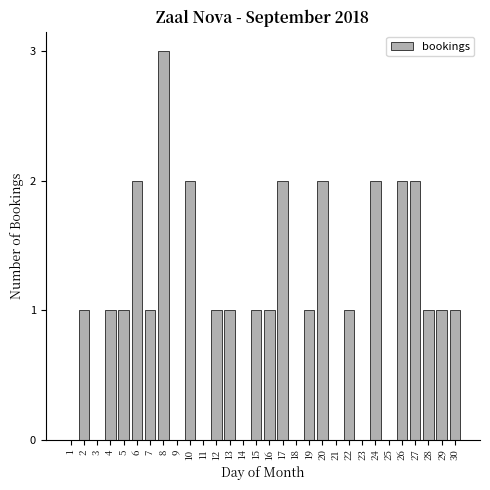

Reading left to right, transcribe all the data shown in this chart.

1=0	2=1	3=0	4=1	5=1	6=2	7=1	8=3	9=0	10=2	11=0	12=1	13=1	14=0	15=1	16=1	17=2	18=0	19=1	20=2	21=0	22=1	23=0	24=2	25=0	26=2	27=2	28=1	29=1	30=1